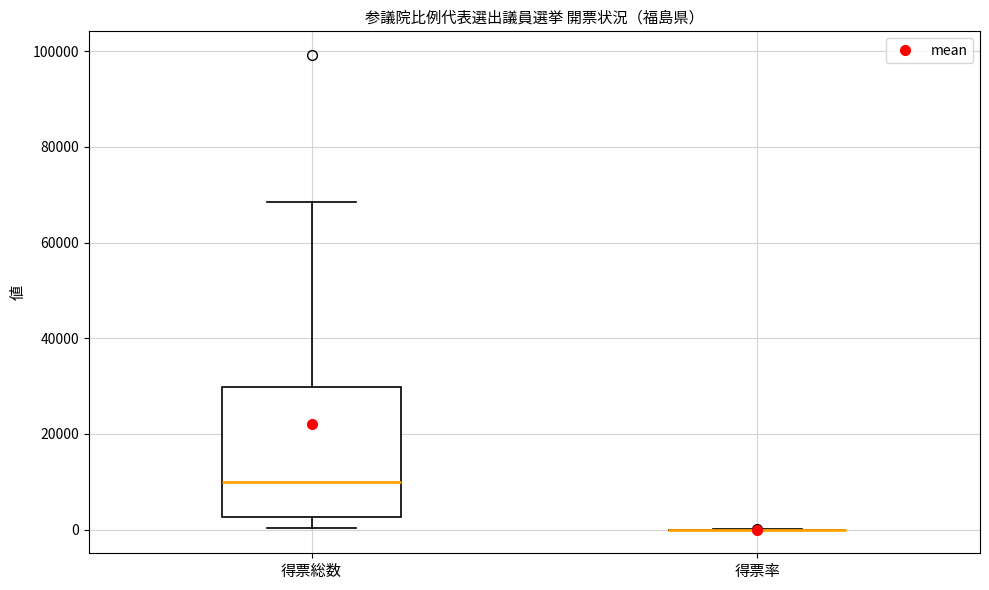

Which box is the tallest, from its lower edge to its upper edge?

得票総数